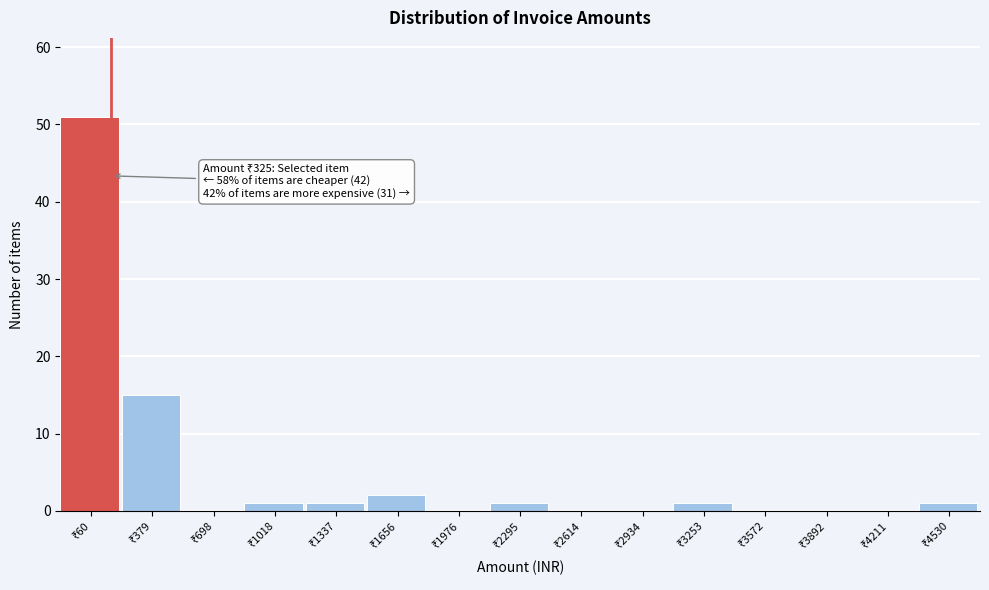

What is the greatest value displayed?

51